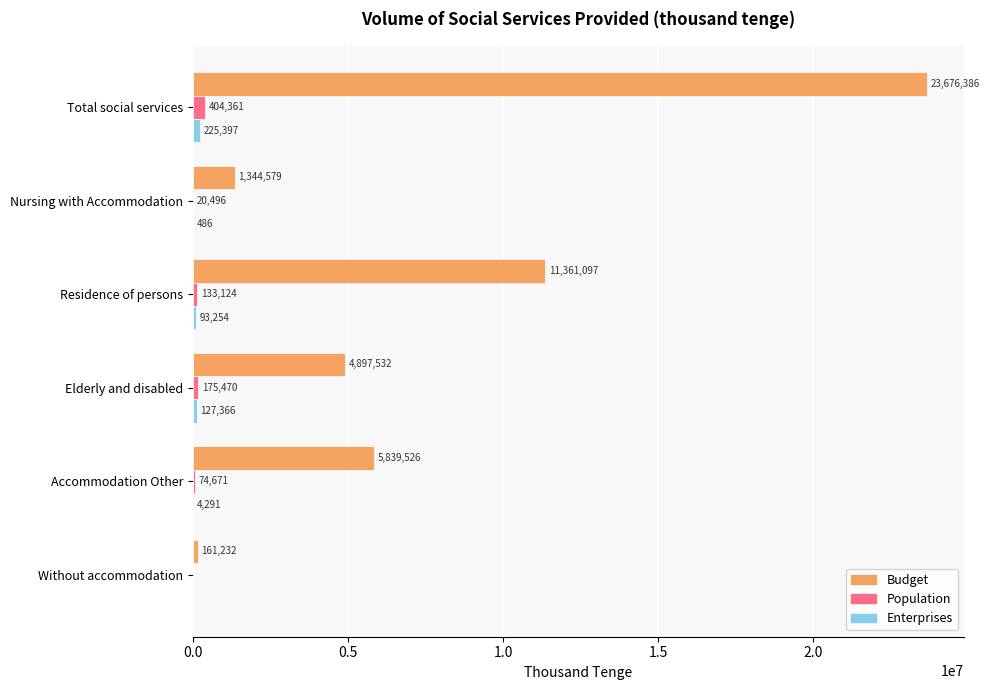

Which category has the highest value across all series?

Total social services